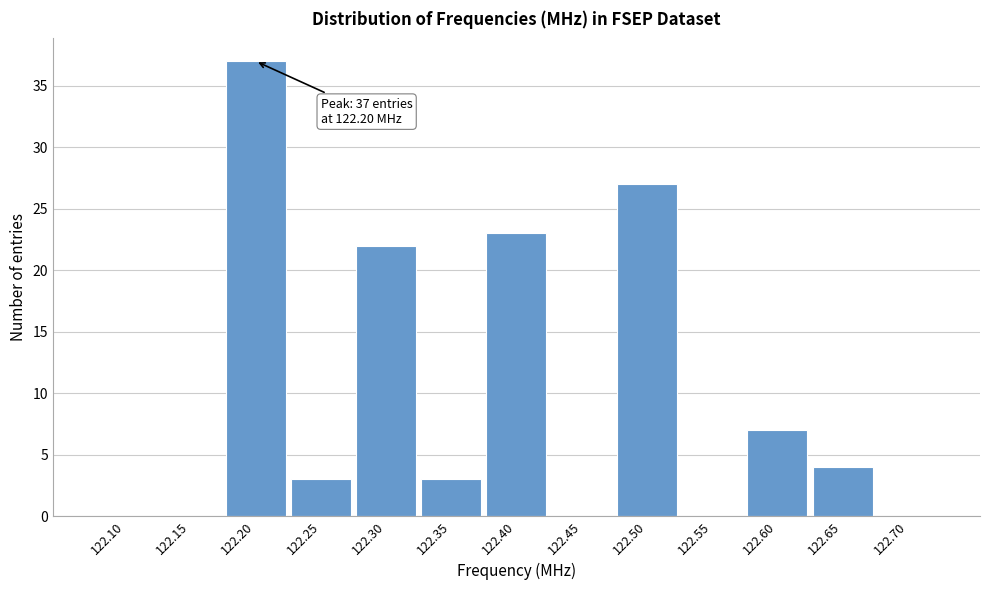

Reading right to left, what are all the values shown in this chart?

122.70=0	122.65=4	122.60=7	122.55=0	122.50=27	122.45=0	122.40=23	122.35=3	122.30=22	122.25=3	122.20=37	122.15=0	122.10=0